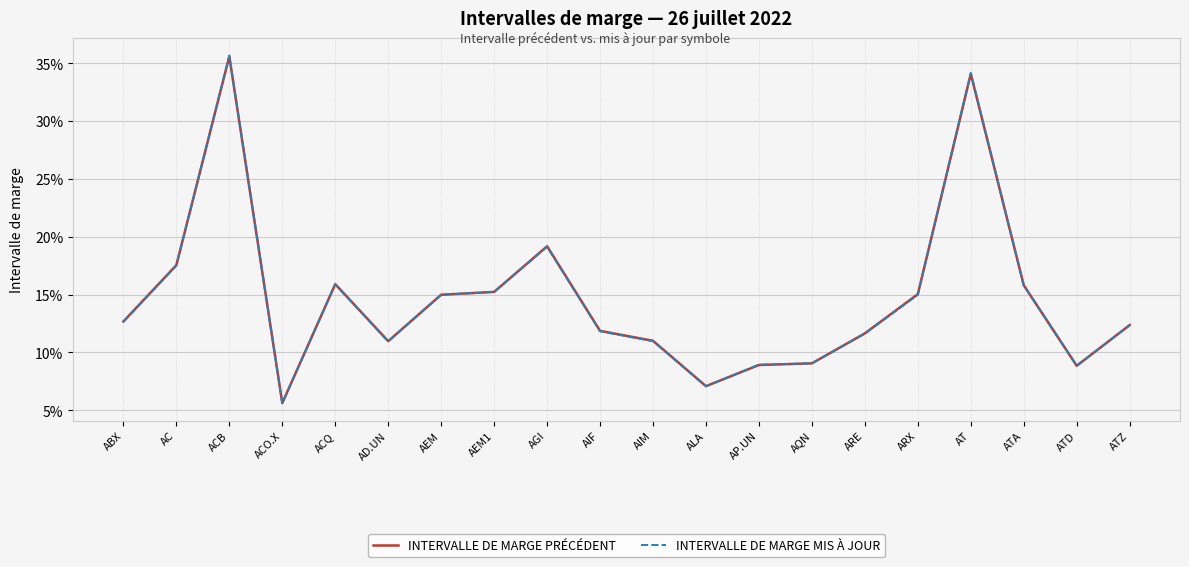

What is the highest value of the INTERVALLE DE MARGE MIS À JOUR series?

0.4